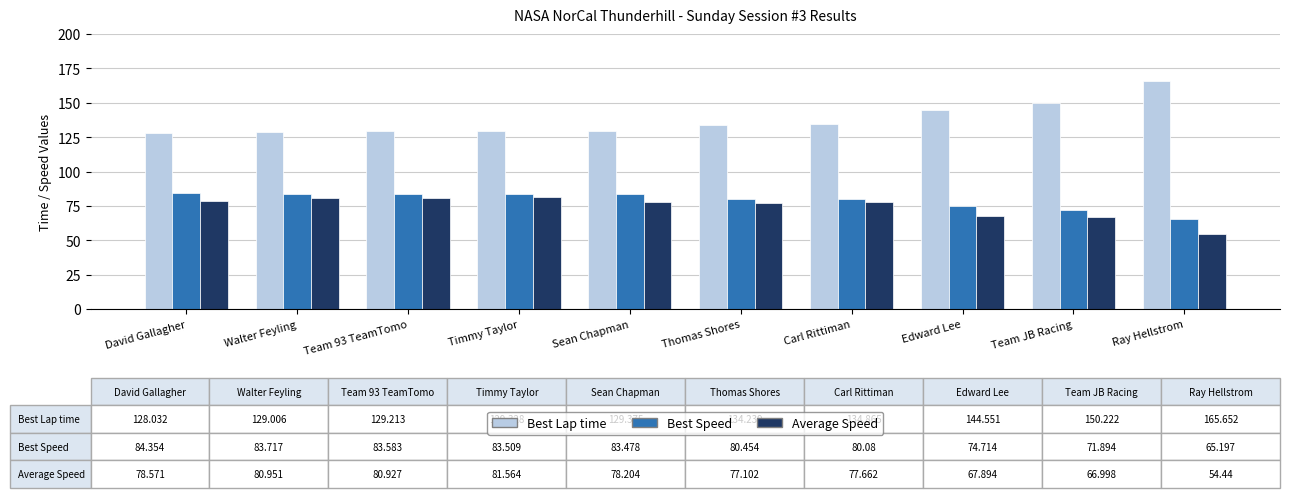

At which label does Best Speed first exceed 83?

David Gallagher